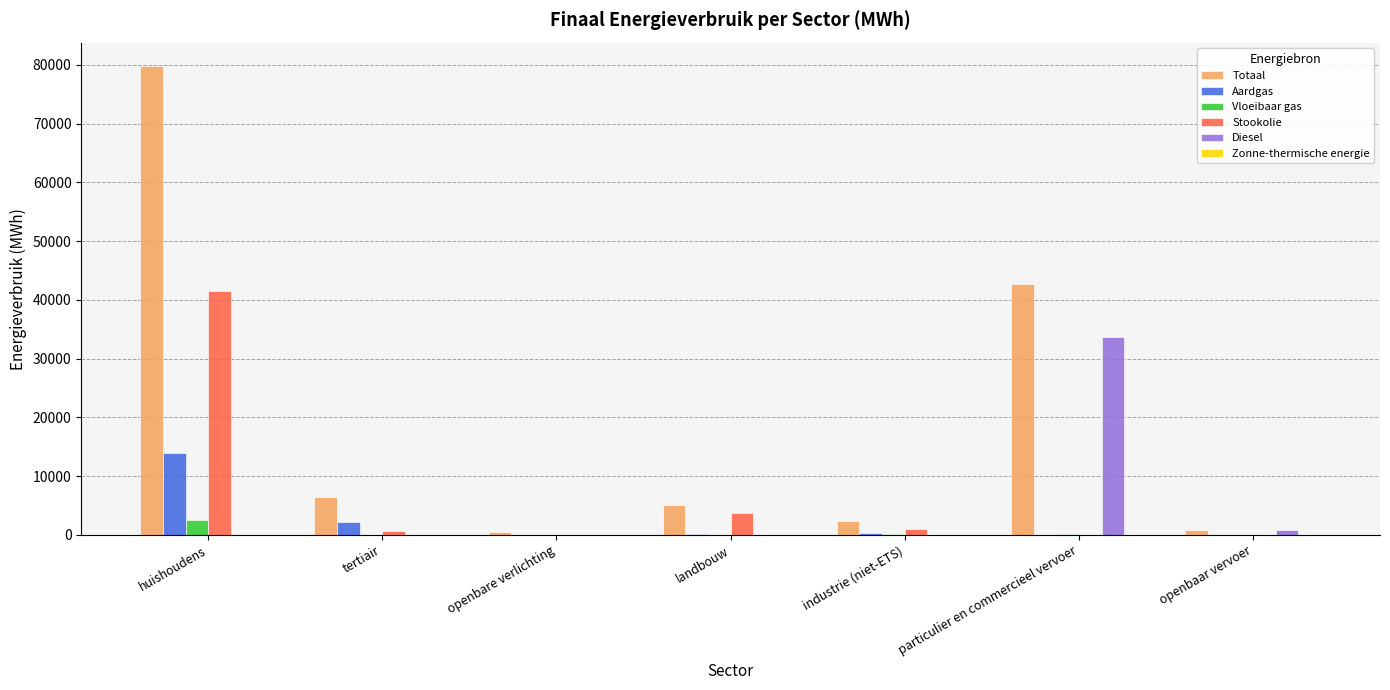

The Diesel series shows 18727.1 at huishoudens. True or false?

False